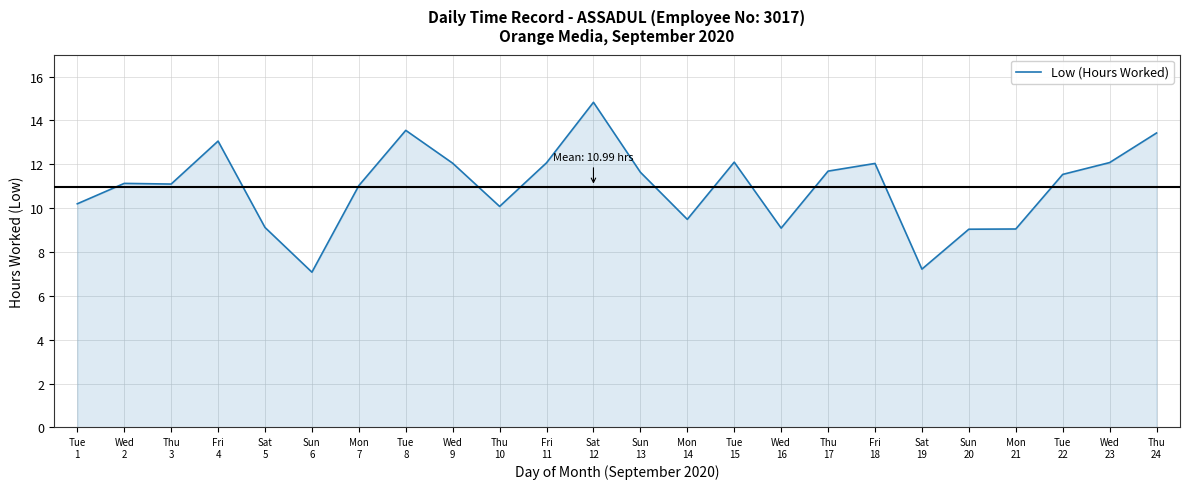

How many lines are shown in the chart?

1